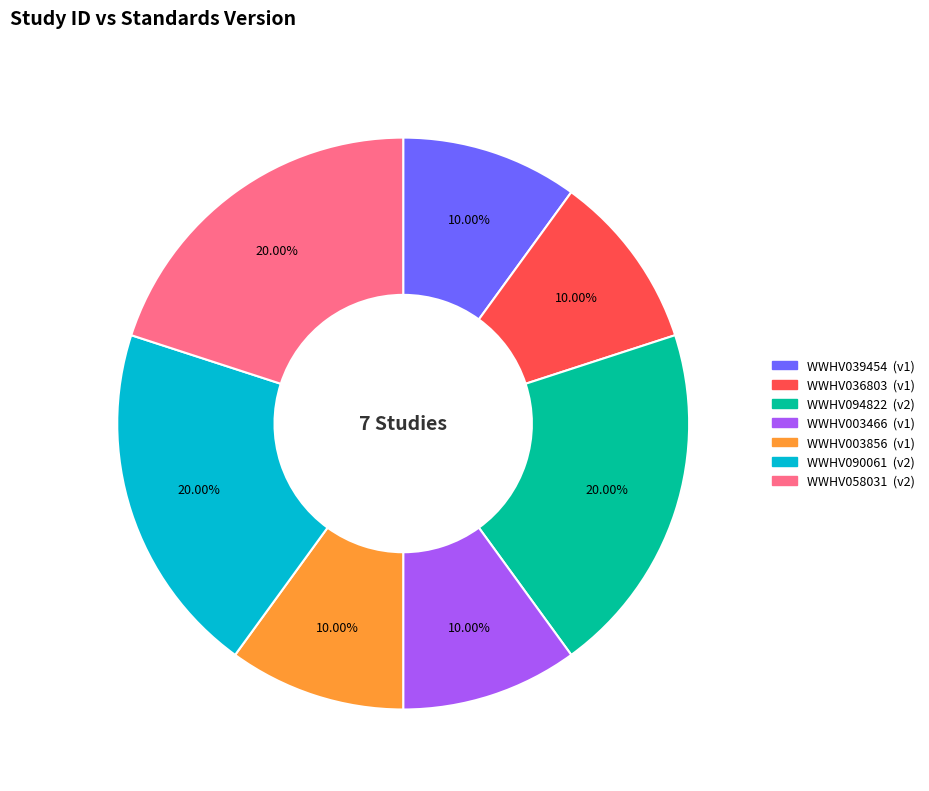

Does WWHV058031 represent more than half of the total?

No